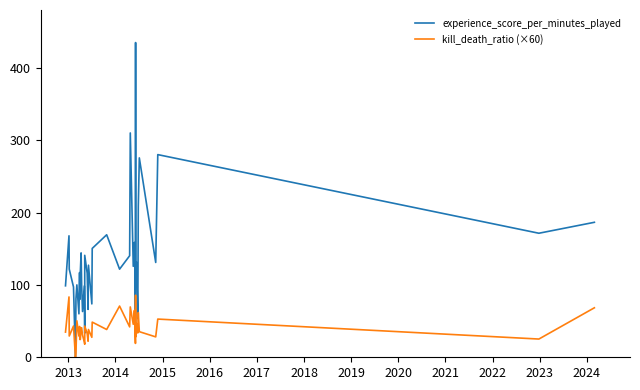

Is the value of experience_score_per_minutes_played at 21 greater than the value of kill_death_ratio (×60) at 2016?

Yes